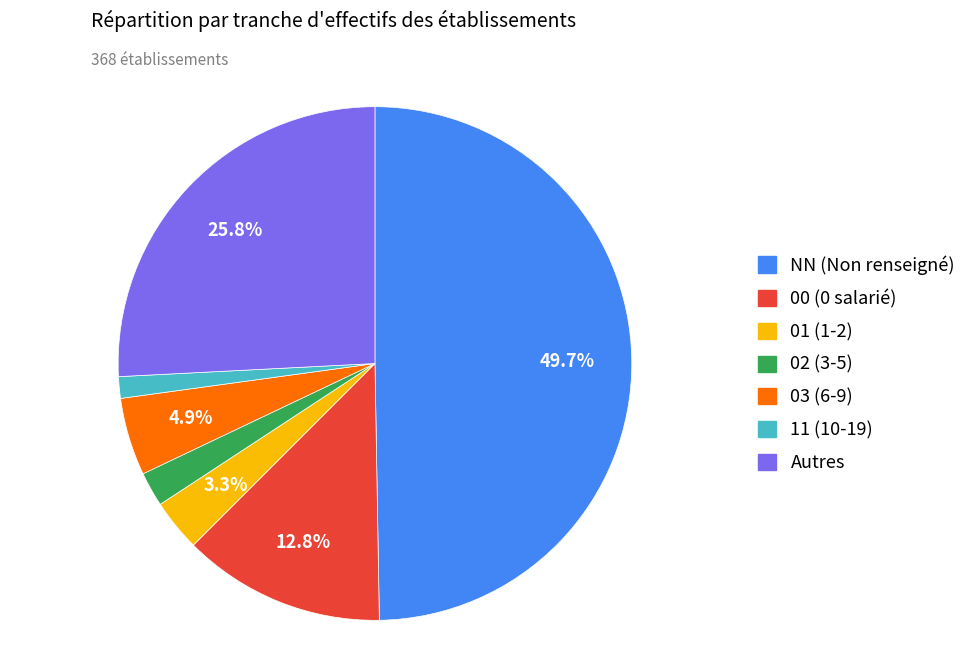

Rank the categories by value from lowest to highest.

11 (10-19), 02 (3-5), 01 (1-2), 03 (6-9), 00 (0 salarié), Autres, NN (Non renseigné)